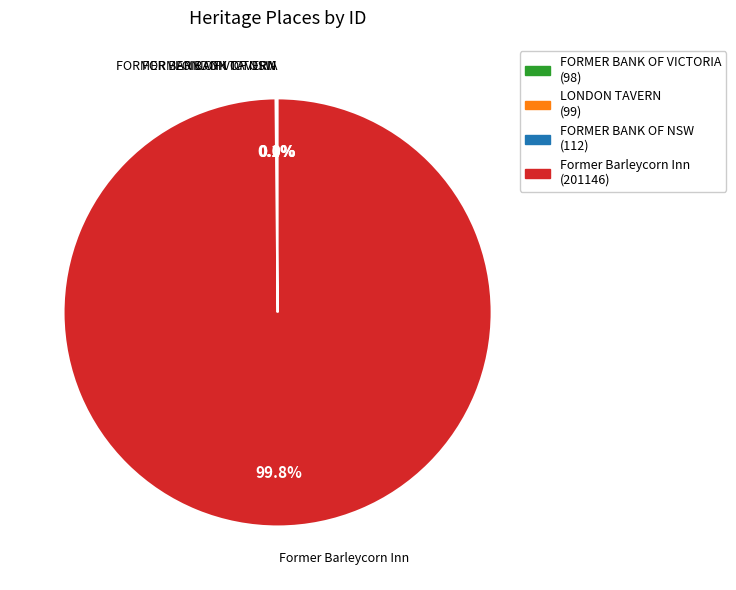

Which slice is the largest?

Former Barleycorn Inn